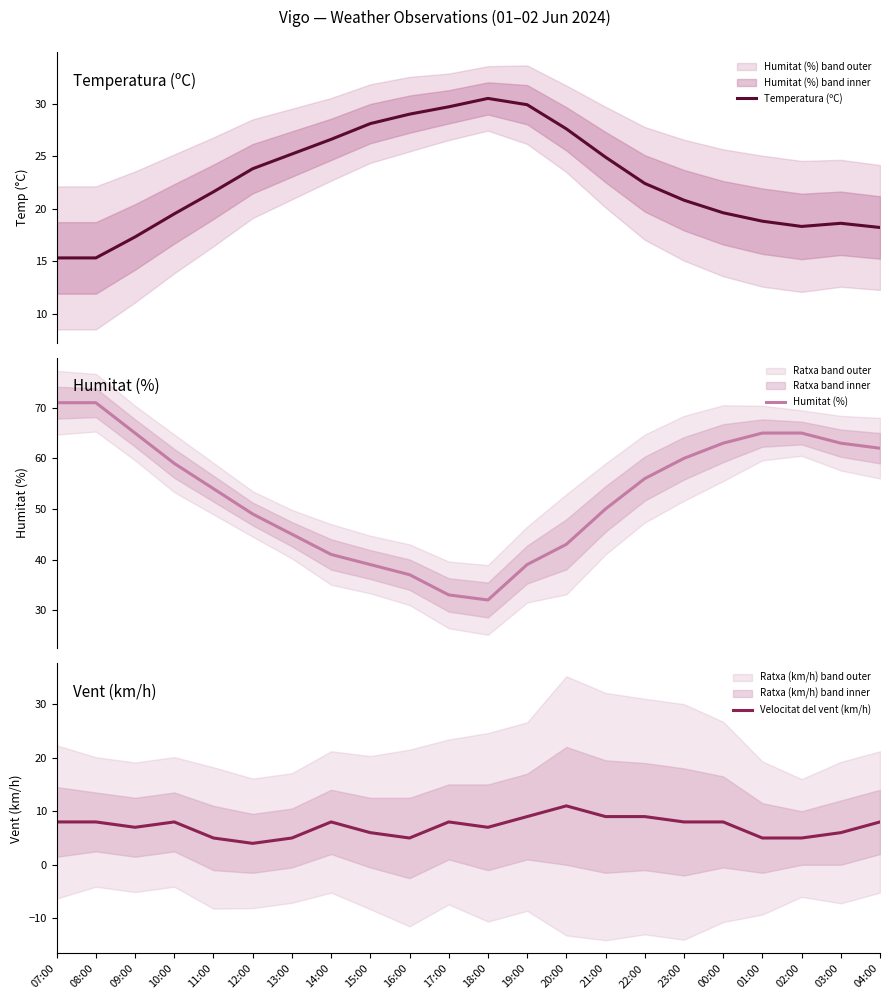

Which category has the highest value in the Velocitat del vent (km/h) series?

20:00